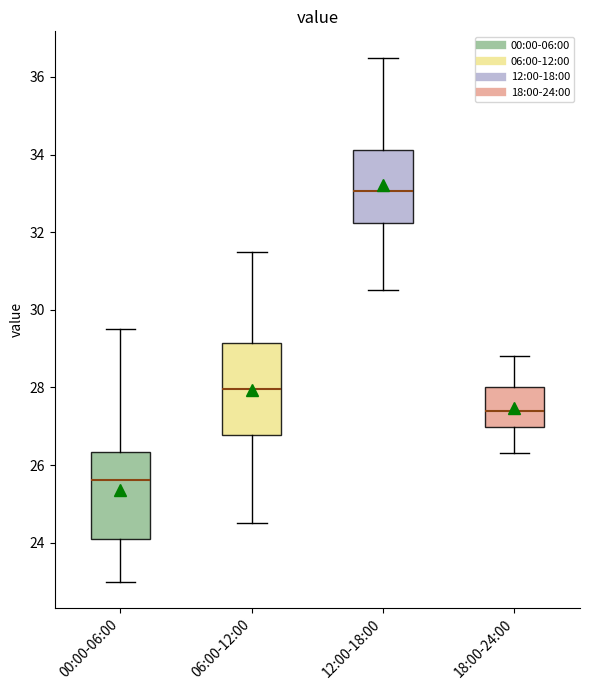

Reading left to right, read every box against the y-axis: the position of its median line, the range the box covers, and the ends of its whiskers. The values are not printed on the chart, so give them approximately, as read against the axis.

00:00-06:00: median 25.6, box 24.0 to 26.4, whiskers 23.0 to 29.6
06:00-12:00: median 28.0, box 26.8 to 29.2, whiskers 24.6 to 31.6
12:00-18:00: median 33.0, box 32.2 to 34.2, whiskers 30.6 to 36.6
18:00-24:00: median 27.4, box 27.0 to 28.0, whiskers 26.4 to 28.8